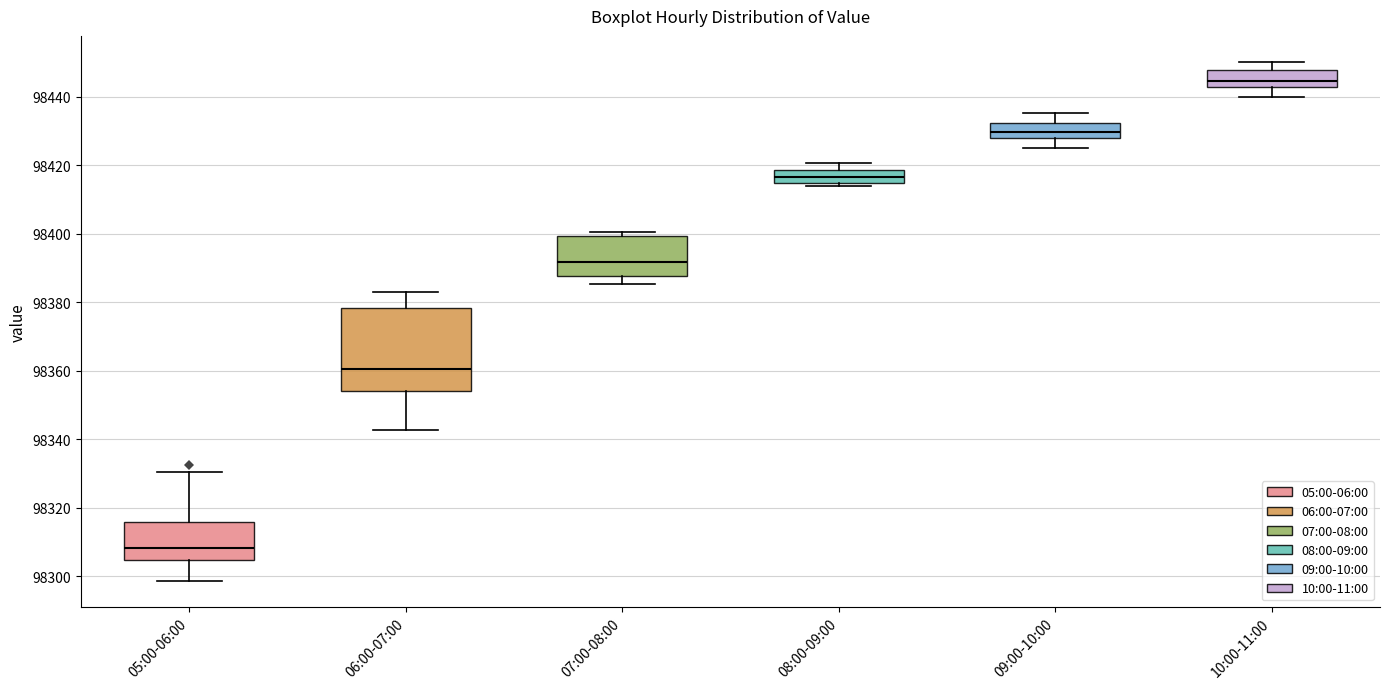

Reading left to right, transcribe this box plot: for each box, give where its median line is, the range the box spans, and where its two whiskers end, as read against the y-axis. The values are not printed on the chart, so give them approximately, as read against the axis.

05:00-06:00: median 98308, box 98304 to 98316, whiskers 98298 to 98330
06:00-07:00: median 98360, box 98354 to 98378, whiskers 98342 to 98382
07:00-08:00: median 98392, box 98388 to 98400, whiskers 98386 to 98400 (just above the box's upper edge)
08:00-09:00: median 98416, box 98414 to 98418, whiskers 98414 (just below the box's lower edge) to 98420
09:00-10:00: median 98430, box 98428 to 98432, whiskers 98426 to 98436
10:00-11:00: median 98444, box 98442 to 98448, whiskers 98440 to 98450